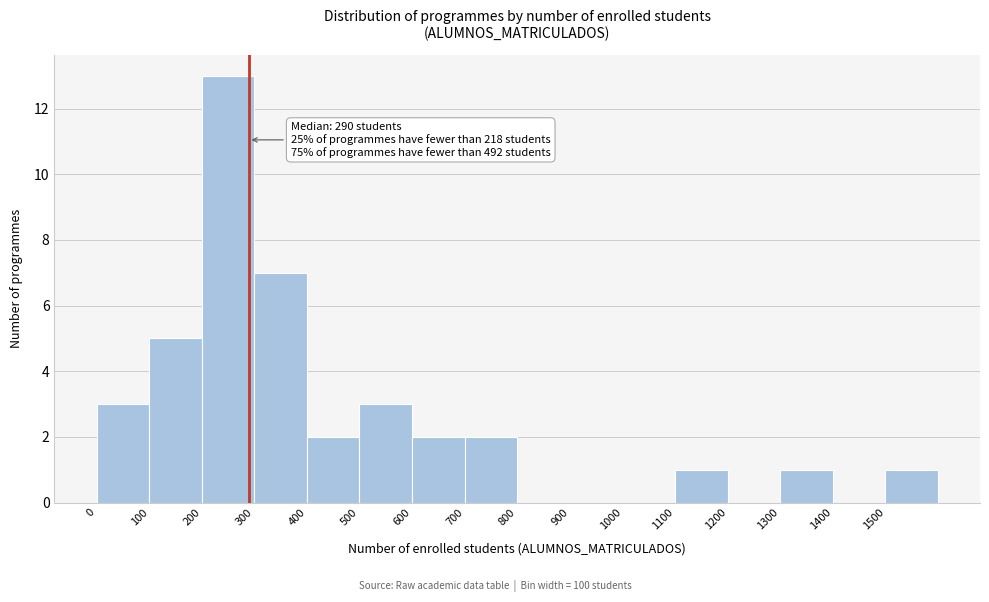

Which range on the x-axis has the tallest bar?

200 to 300